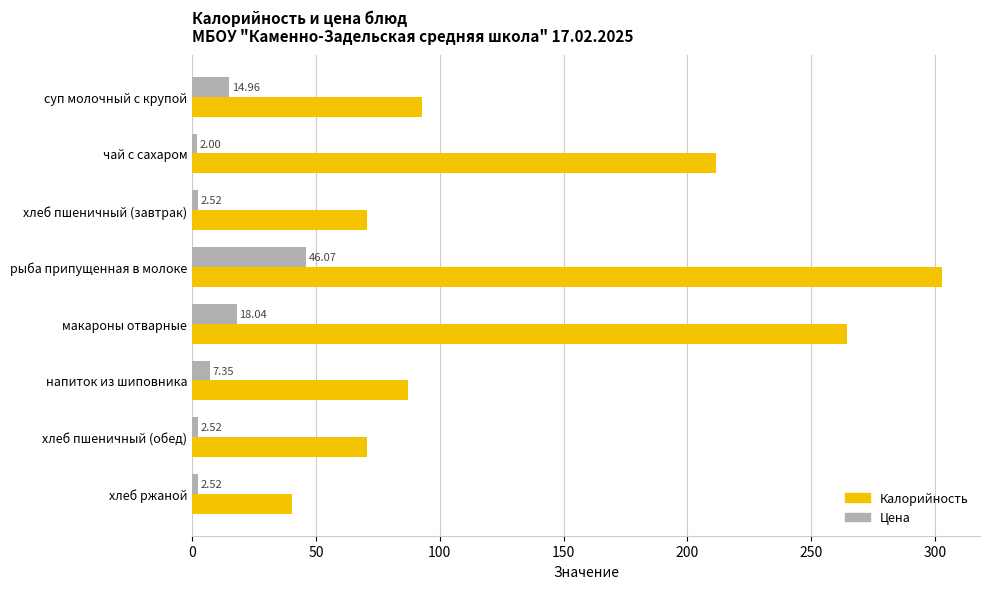

Is the value of Цена at чай с сахаром greater than the value of Калорийность at суп молочный с крупой?

No